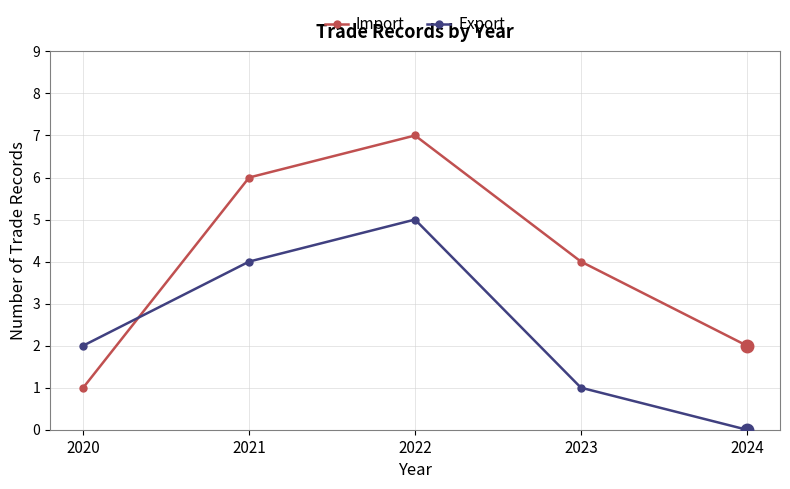

Reading left to right, list all the values displayed in this chart.

Import: 1	6	7	4	2
Export: 2	4	5	1	0